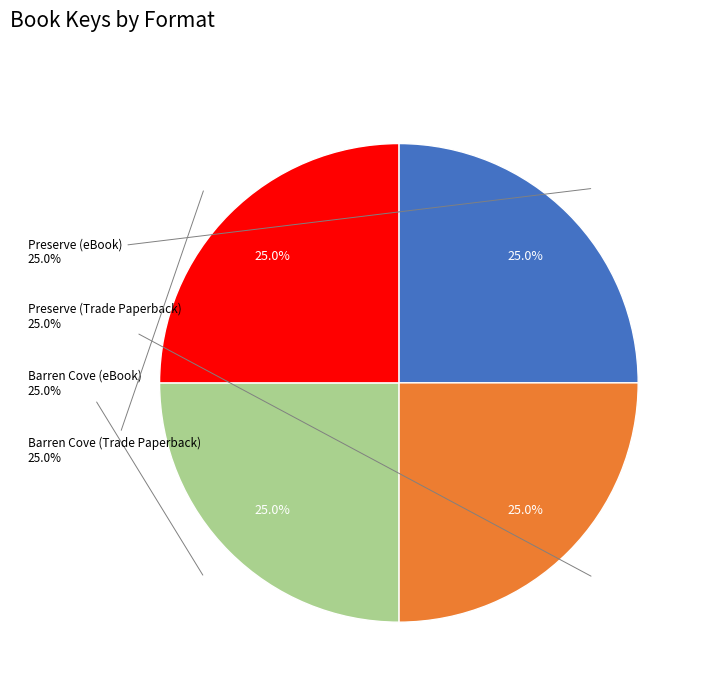

What percentage is the Preserve (eBook) slice, to the nearest percent?

25%